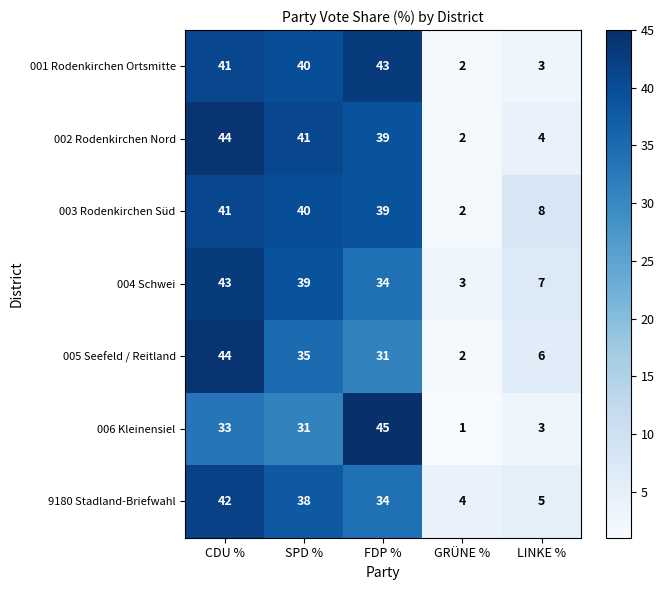

The value of 004 Schwei at GRÜNE % is 3. True or false?

True